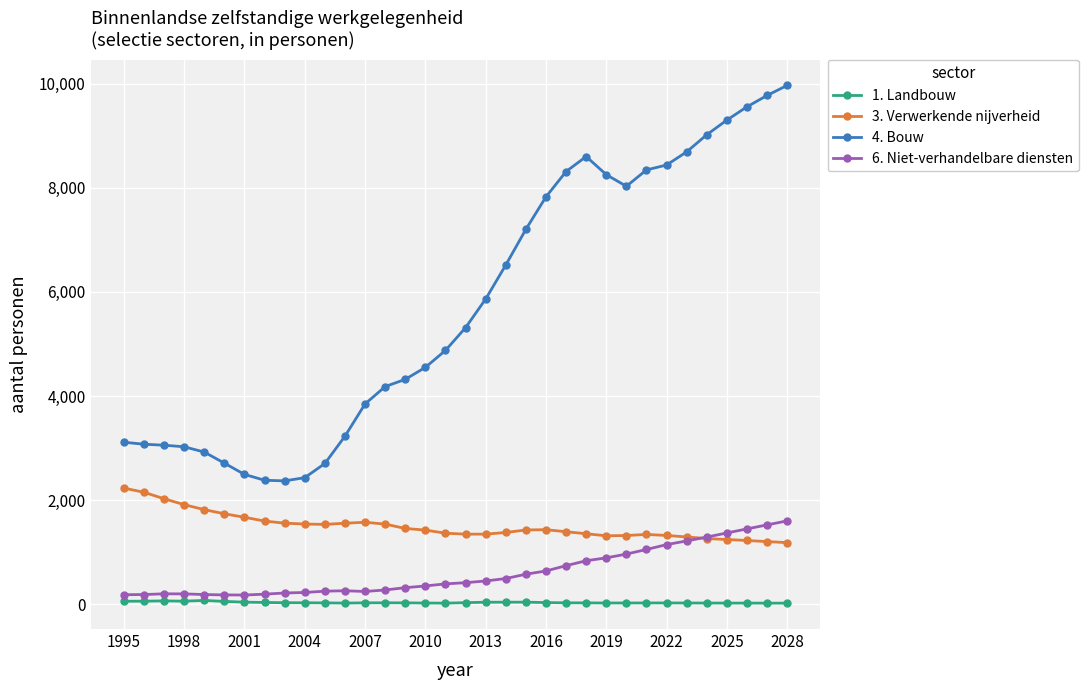

True or false: 1. Landbouw has more than 0 interior local peaks.

True